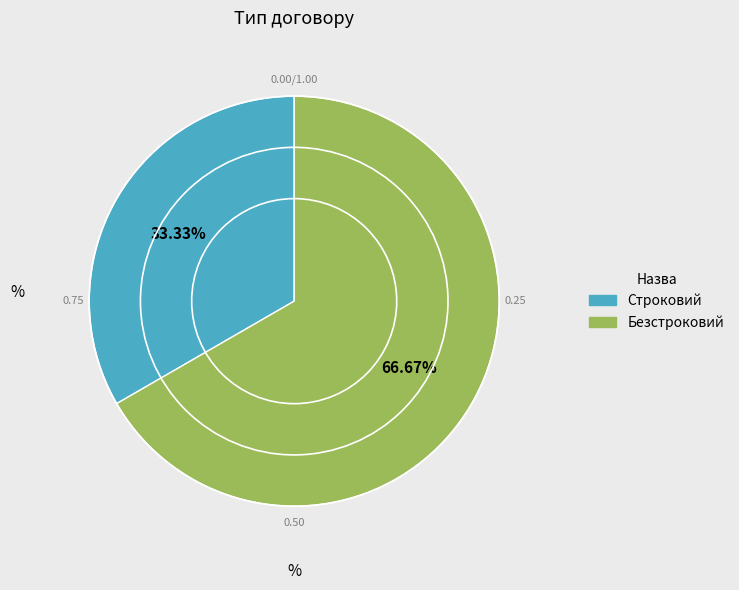

What is the ratio of the value at Безстроковий to the value at Строковий?

2.0